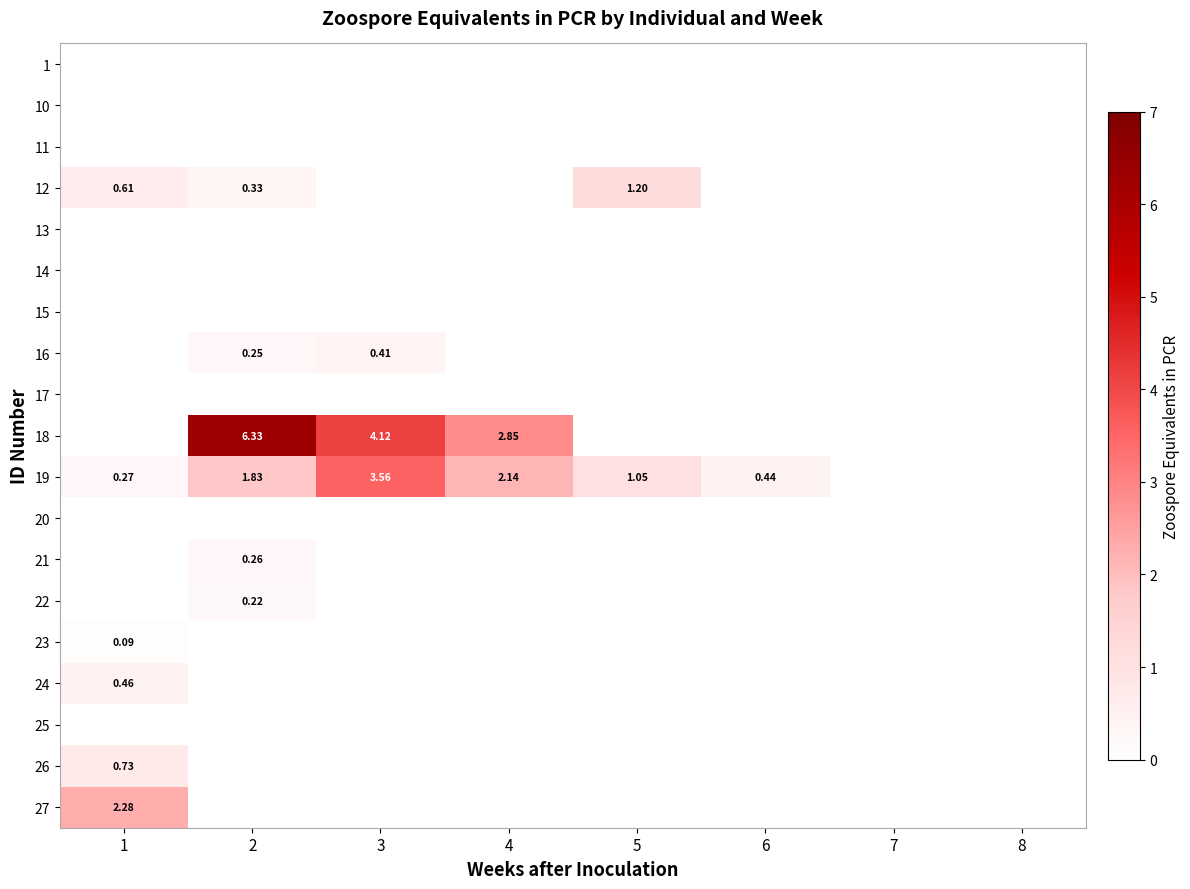

Where is 18 nearest to the value 3?

4